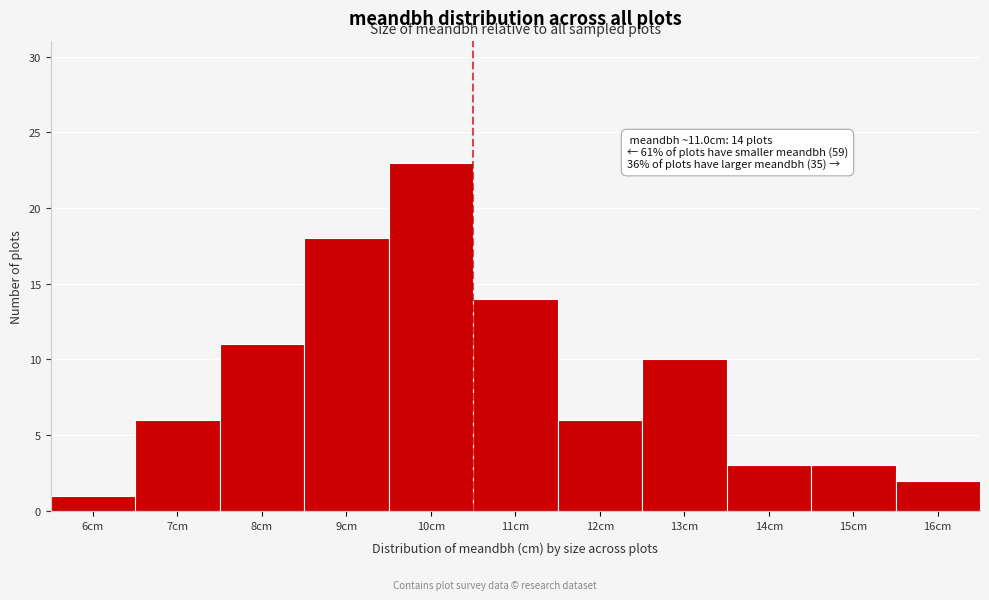

Reading right to left, extract all data points from this chart.

2	3	3	10	6	14	23	18	11	6	1